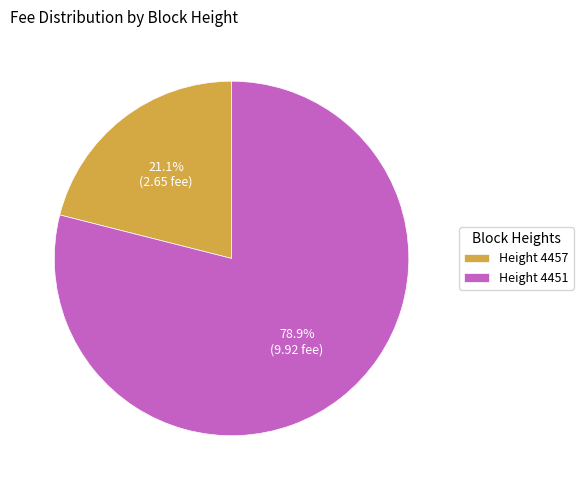

To the nearest percent, what is the average slice percentage?

50%